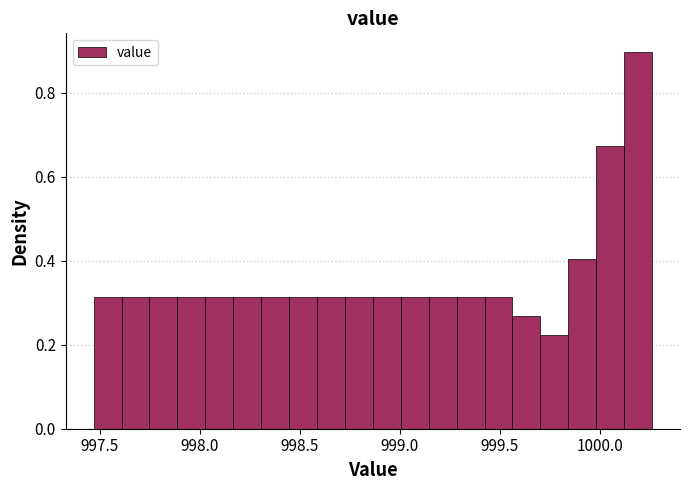

Around what value on the x-axis is the tallest bar? Give the approximate position of its centre, as read against the axis.

1000.20